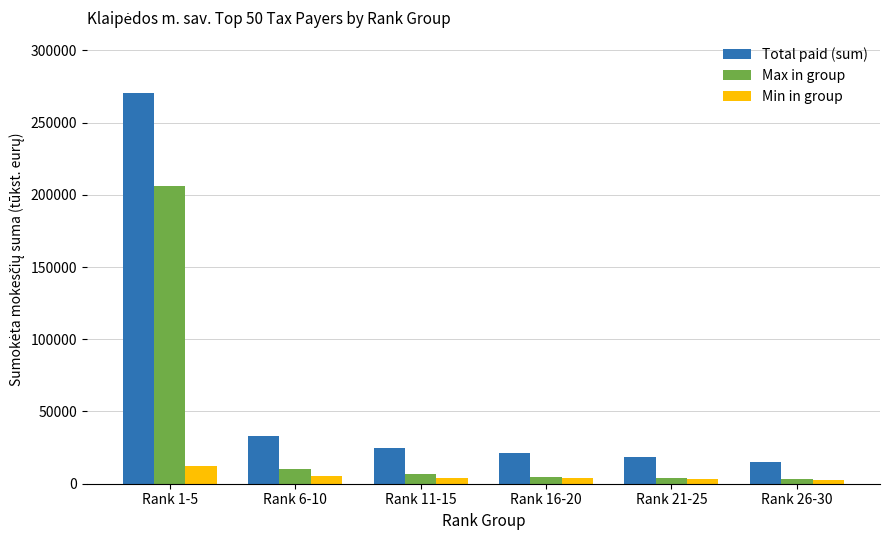

Count the number of categories in the chart.

6